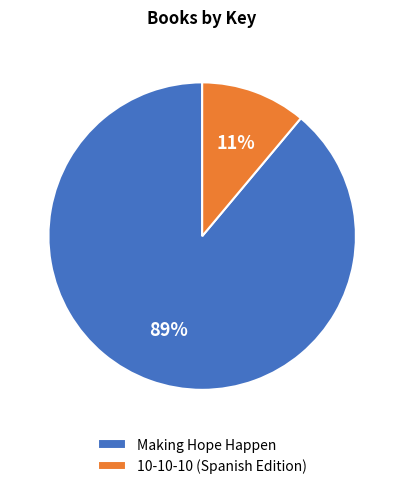

How many segments does this pie chart have?

2